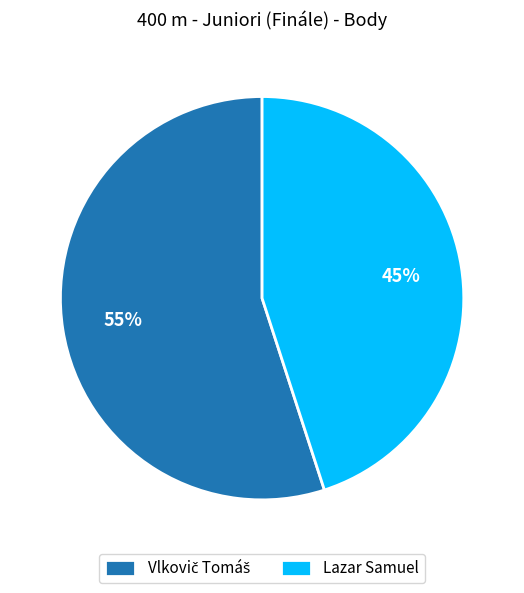

Count the number of slices in the pie.

2